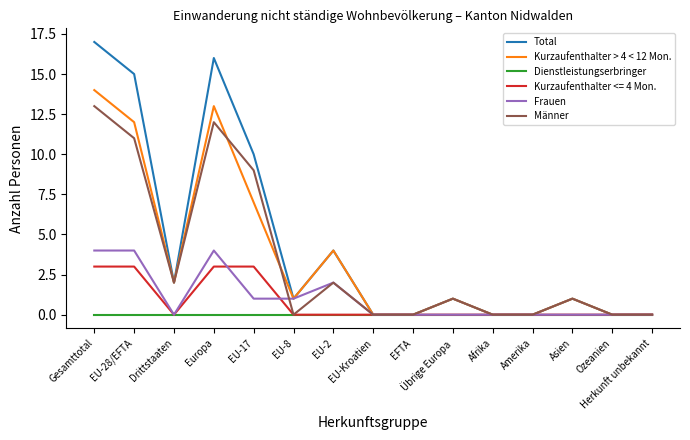

Where is Männer nearest to the value 6?

EU-17